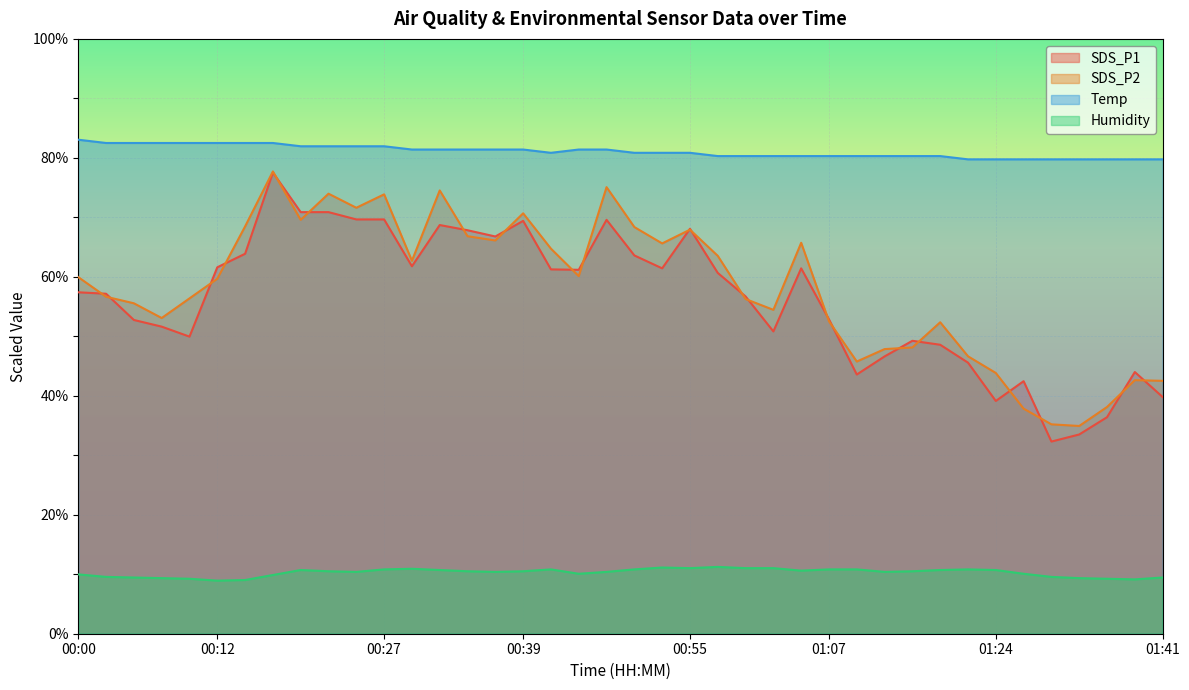

At 00:20, list the series in order from largest to smallest.

Temp, SDS_P1, SDS_P2, Humidity